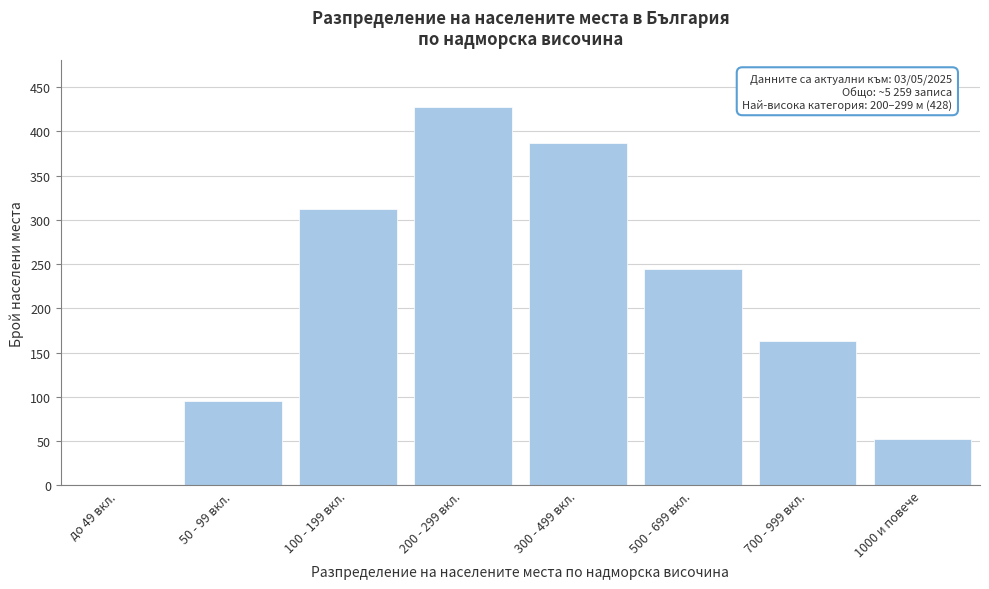

Reading right to left, transcribe all the data shown in this chart.

1000 и повече=52	700 - 999 вкл.=163	500 - 699 вкл.=244	300 - 499 вкл.=387	200 - 299 вкл.=428	100 - 199 вкл.=312	50 - 99 вкл.=95	до 49 вкл.=0